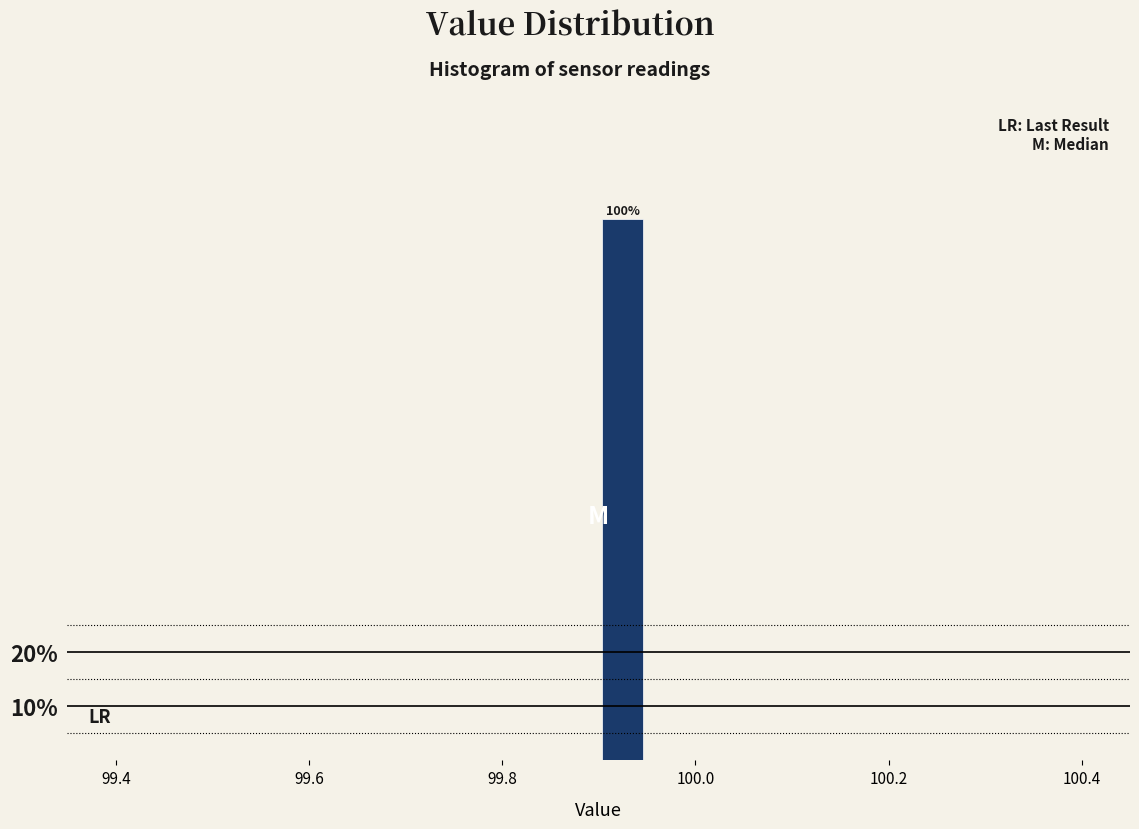

Read against the x-axis, roughly where is the centre of the tallest bar?

99.92